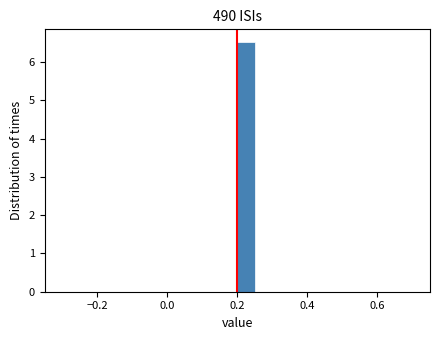

Read against the x-axis, roughly where is the centre of the tallest bar?

0.22